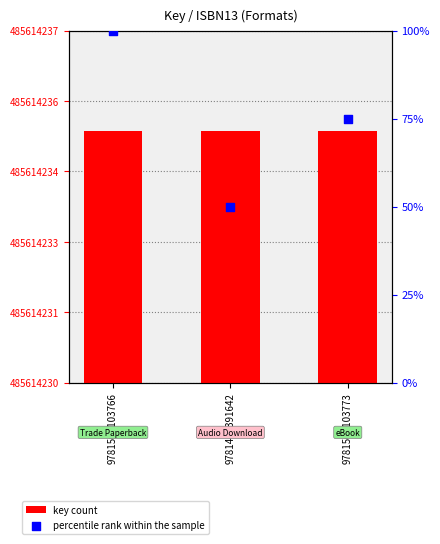

Which series has the largest total across all categories?

percentile rank within the sample